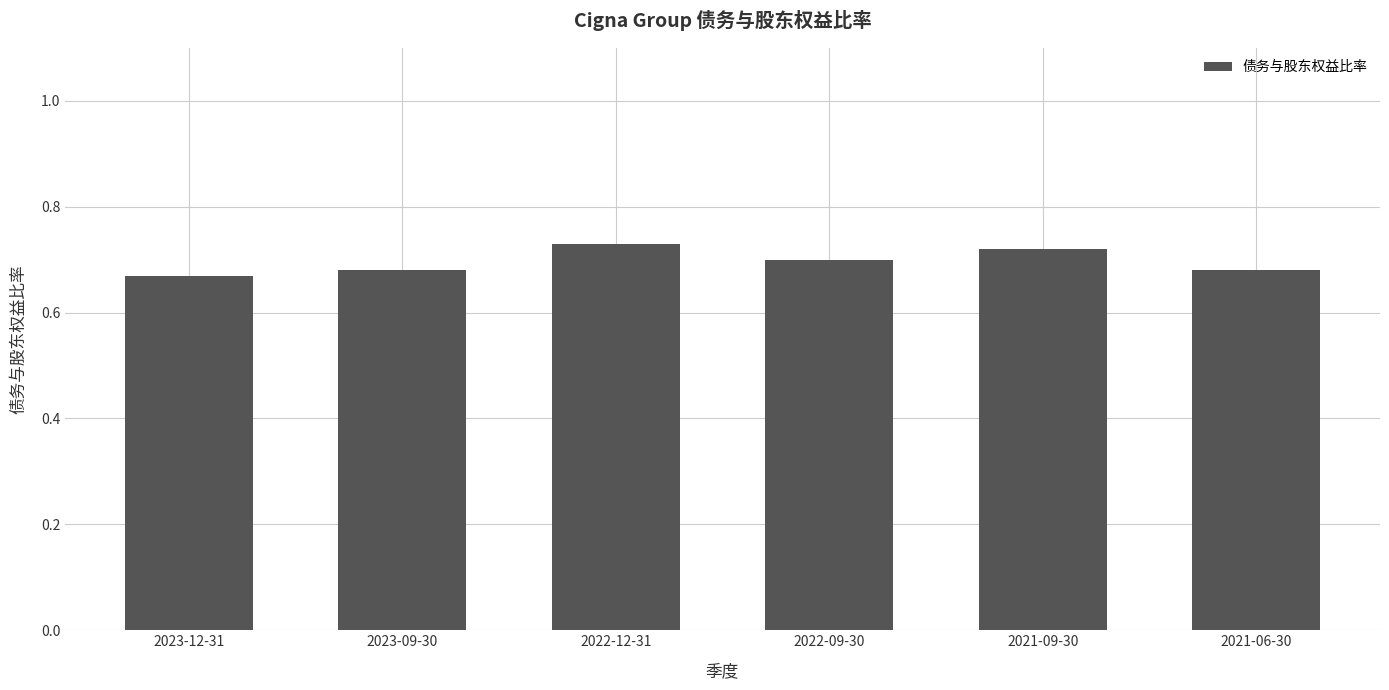

What is the label of the 5th bar from the right?

2023-09-30